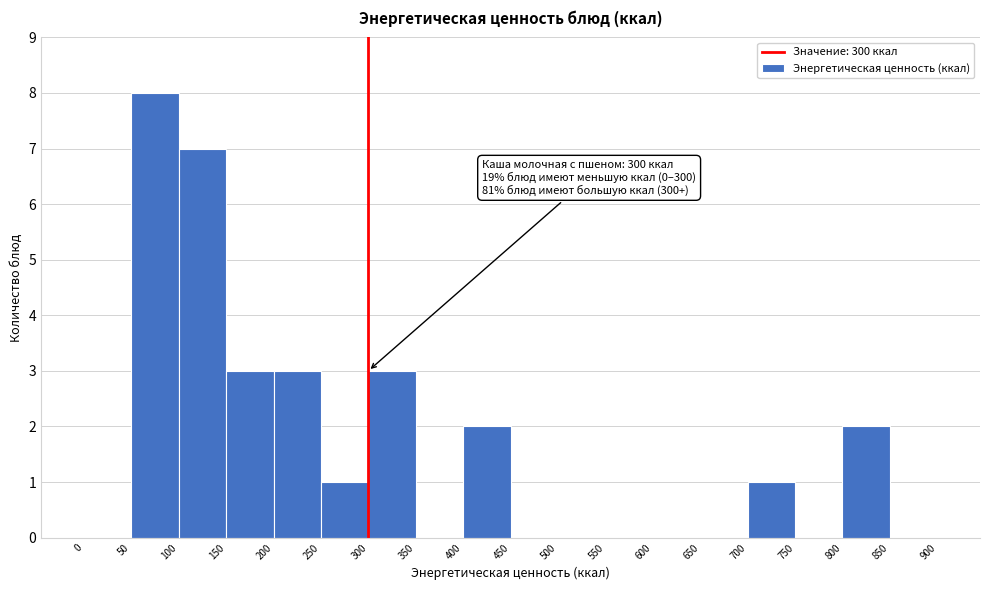

Which range on the x-axis has the tallest bar?

50 to 100